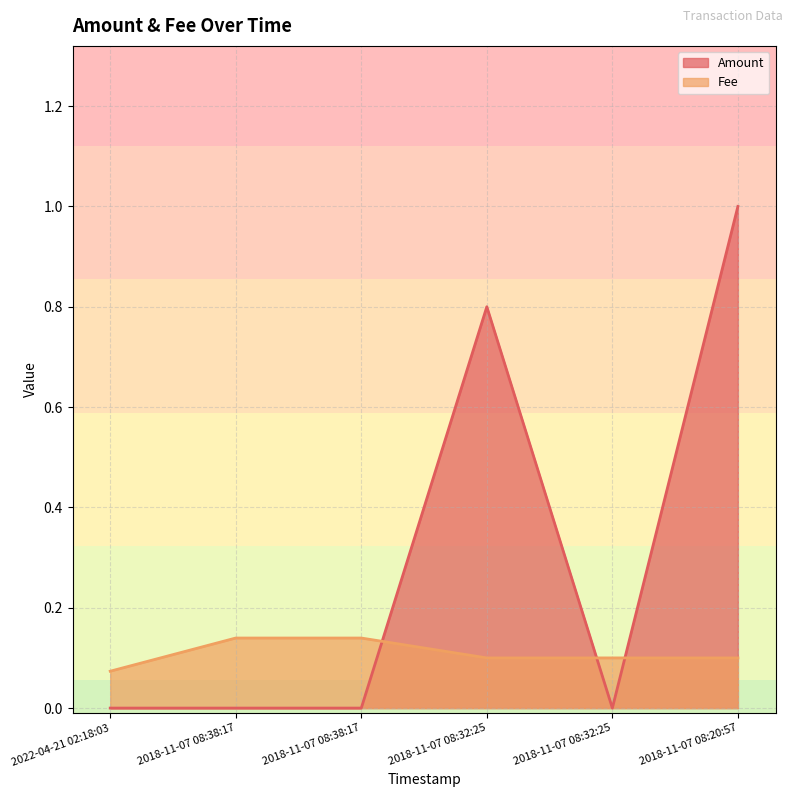

What is the spread (max minus min) of values at 2018-11-07 08:32:25?

0.7